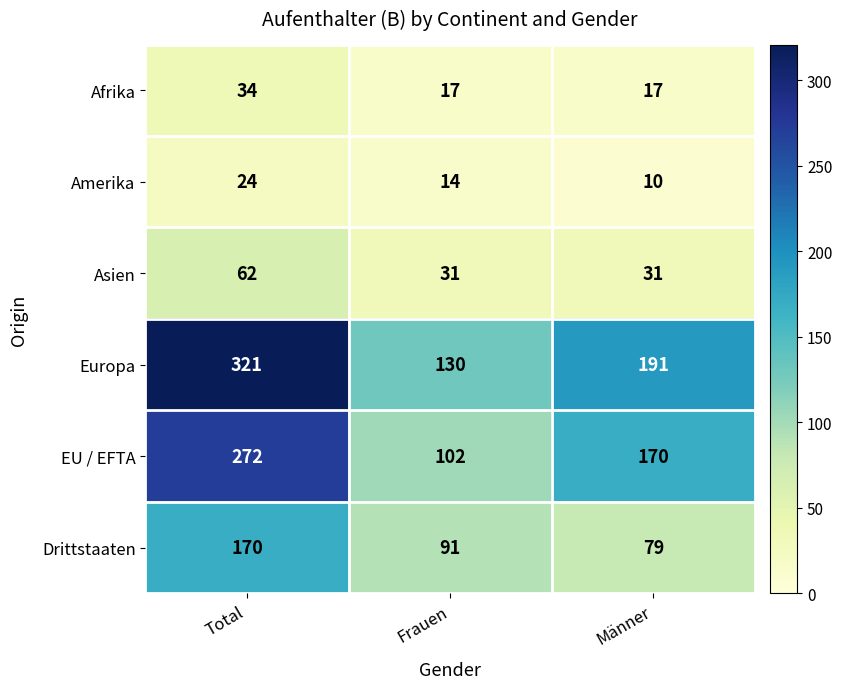

Which series changed the most between Frauen and Männer?

EU / EFTA